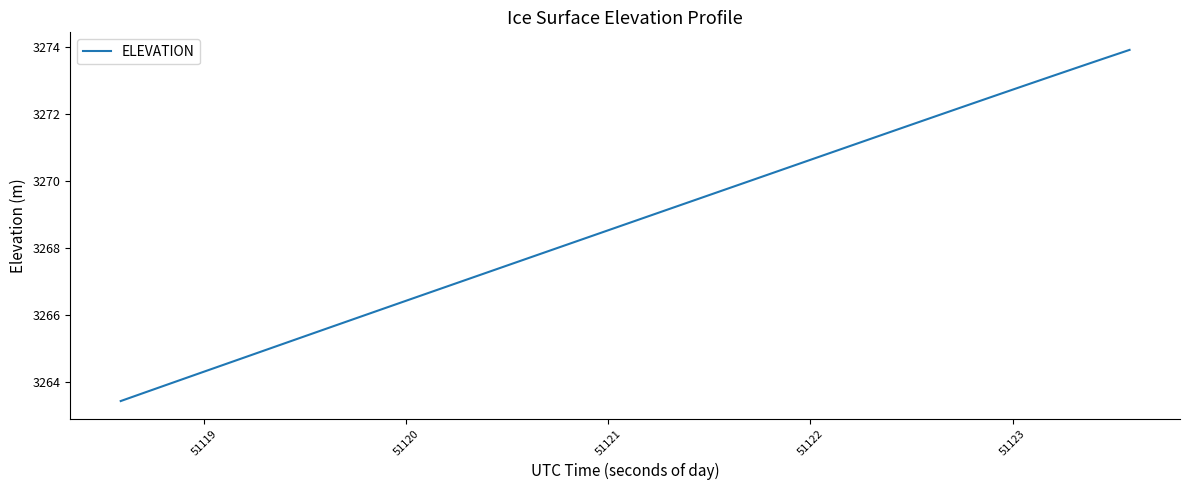

What is the smallest value displayed?

3263.4